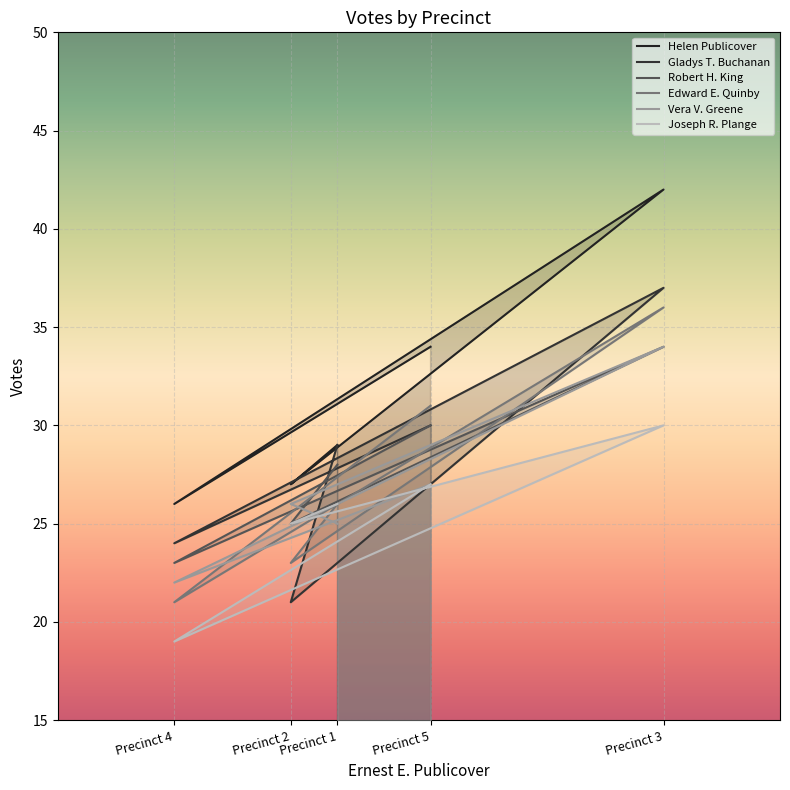

The value of Helen Publicover at Precinct 3 is 42. True or false?

True